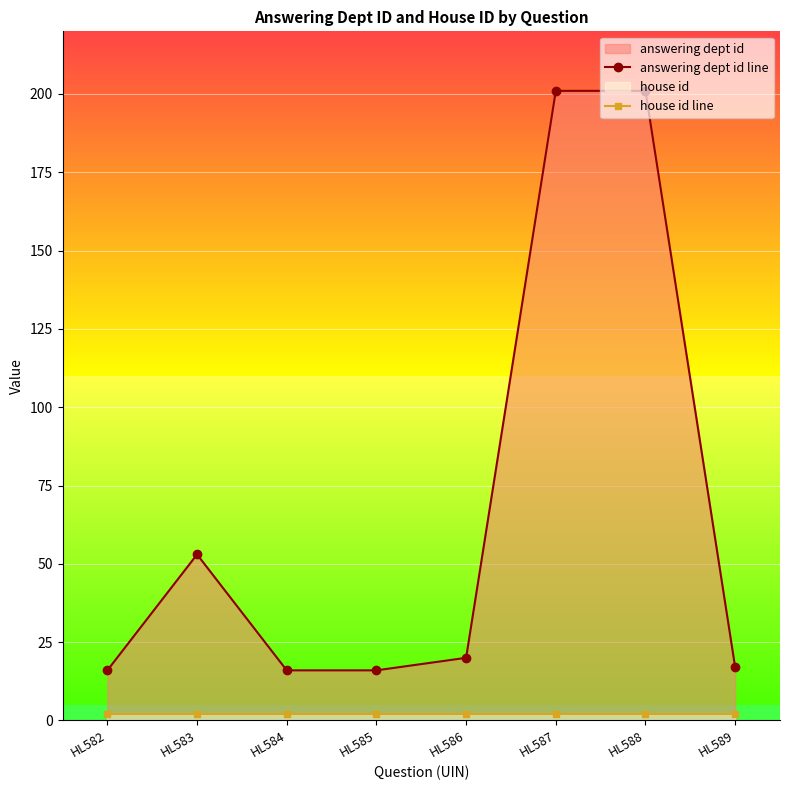

The house id line series shows 2 at HL588. True or false?

True